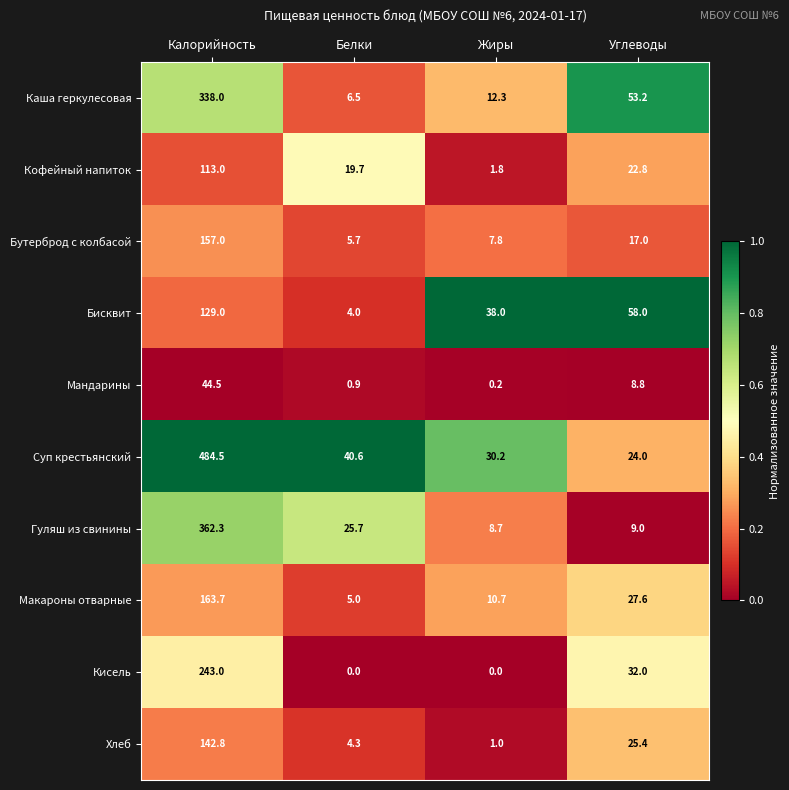

Which label corresponds to the largest value in the chart?

Калорийность